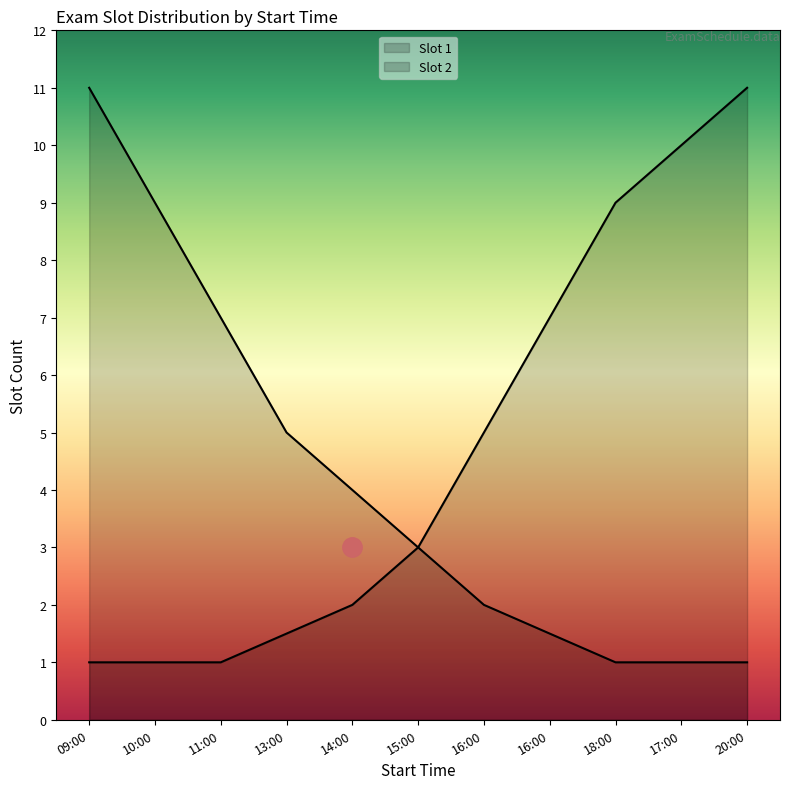

The value of Slot 2 at 09:00 is 1. True or false?

True